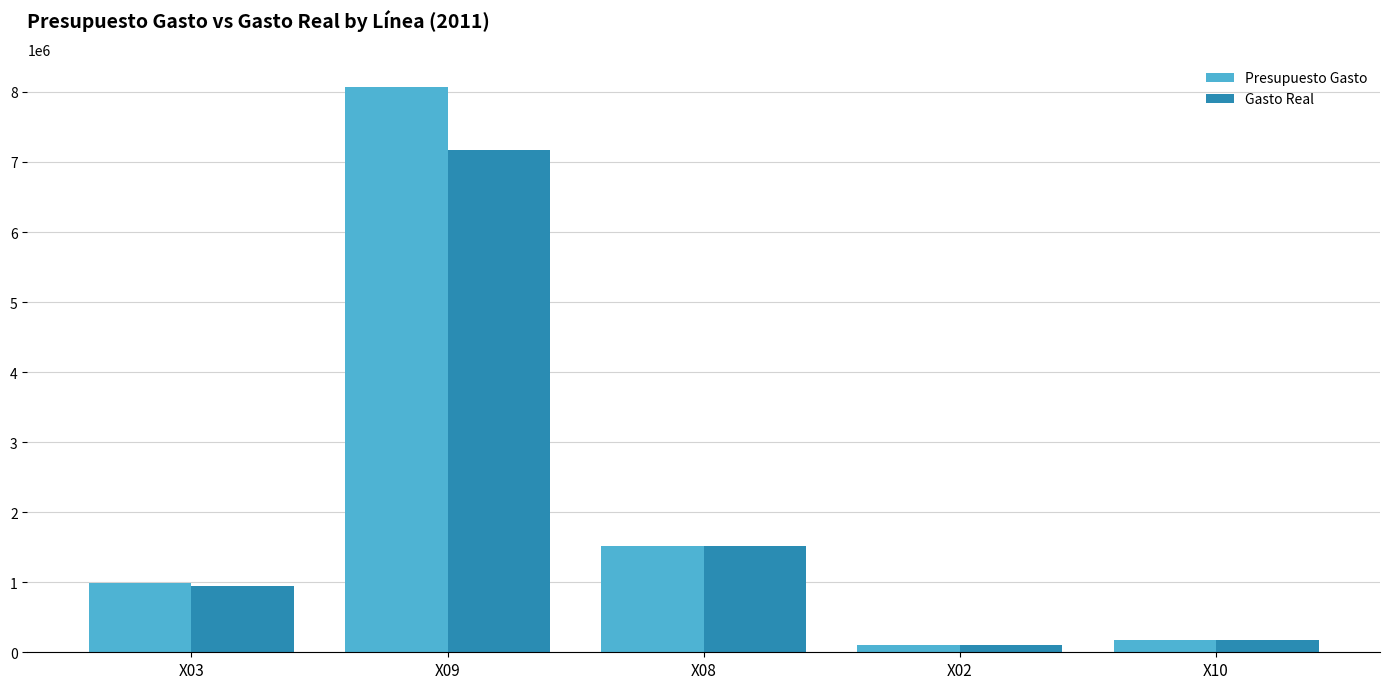

Which series has the largest total across all categories?

Presupuesto Gasto